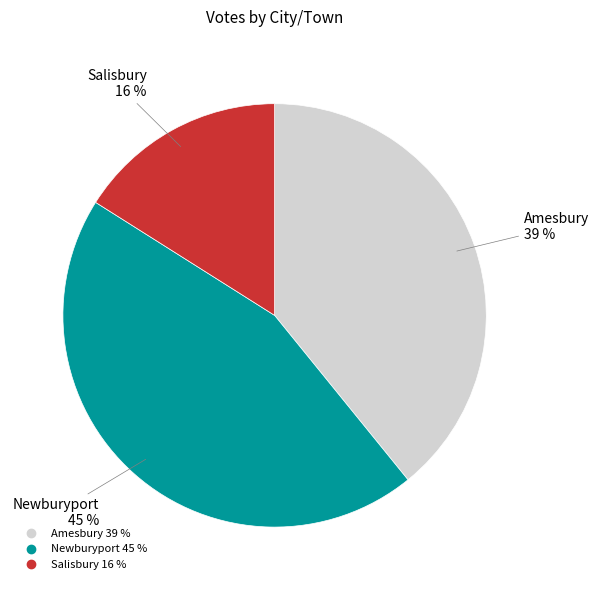

To the nearest percent, what is the average slice percentage?

33%